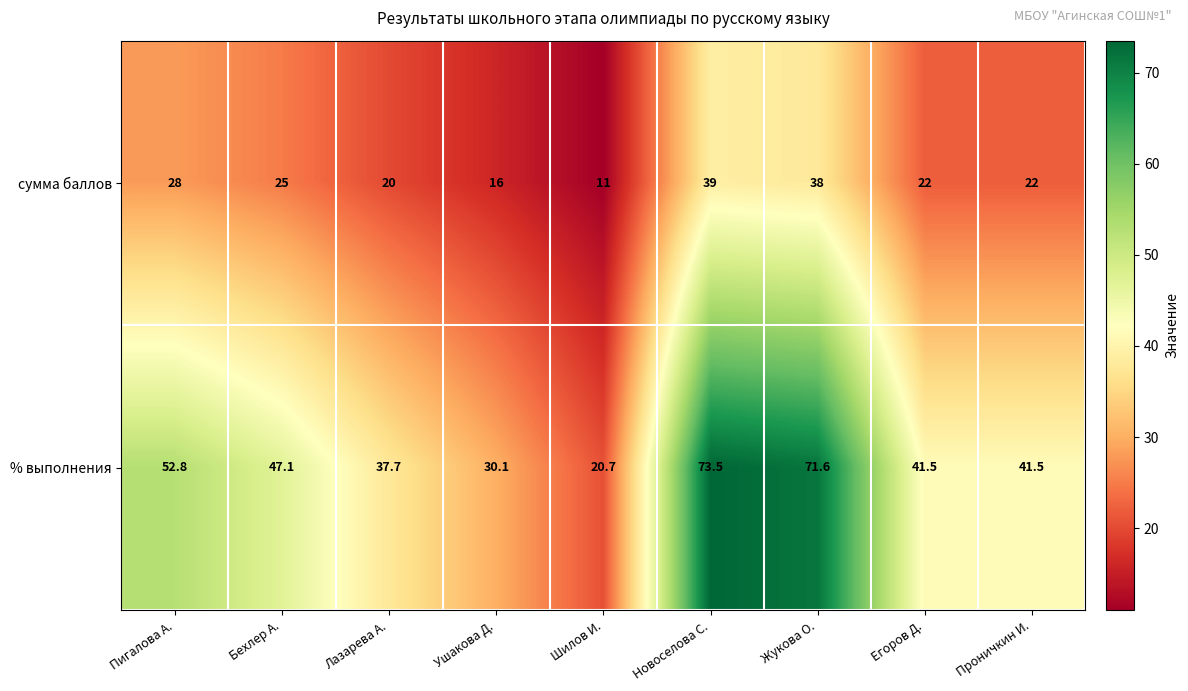

Reading left to right, list all the values displayed in this chart.

сумма баллов: 28.0	25.0	20.0	16.0	11.0	39.0	38.0	22.0	22.0
% выполнения: 52.8	47.1	37.7	30.1	20.7	73.5	71.6	41.5	41.5